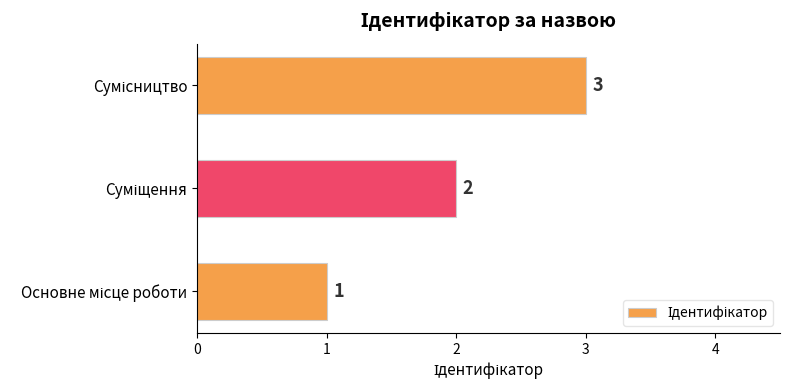

How many categories are shown in the chart?

3